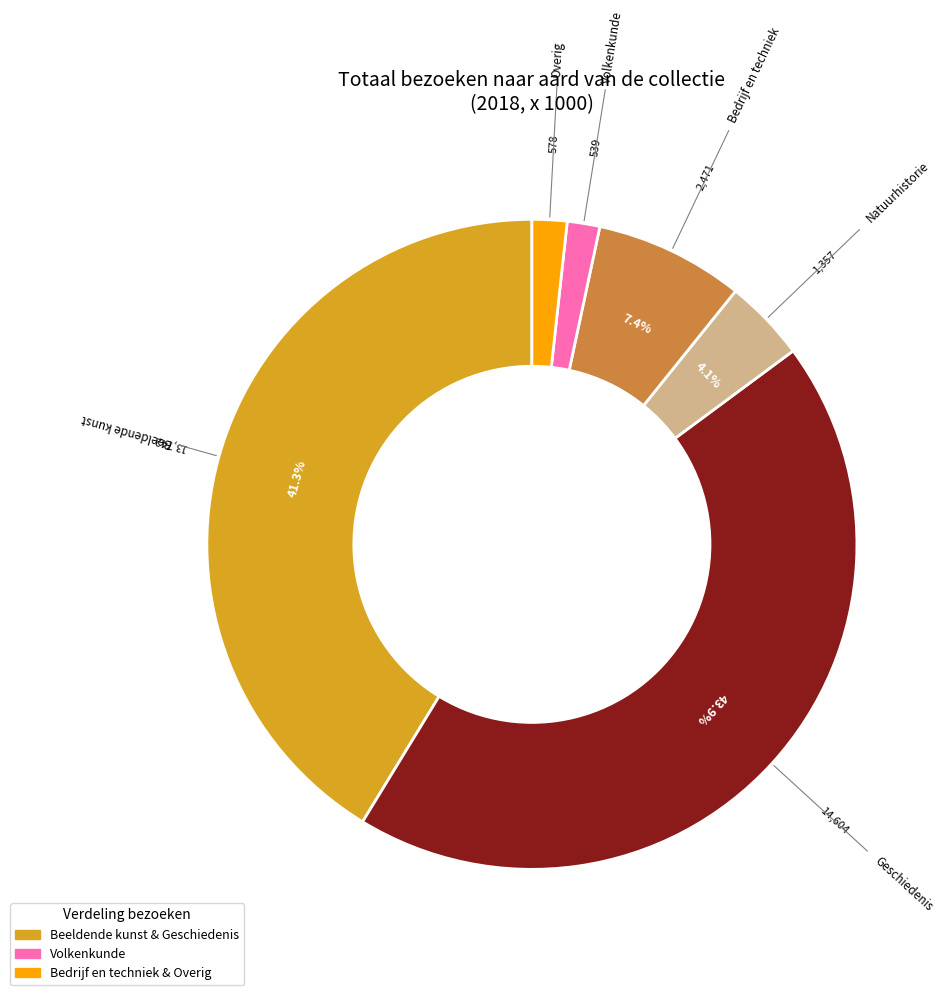

To the nearest percent, what is the difference between the largest and smallest slice percentages?

42%